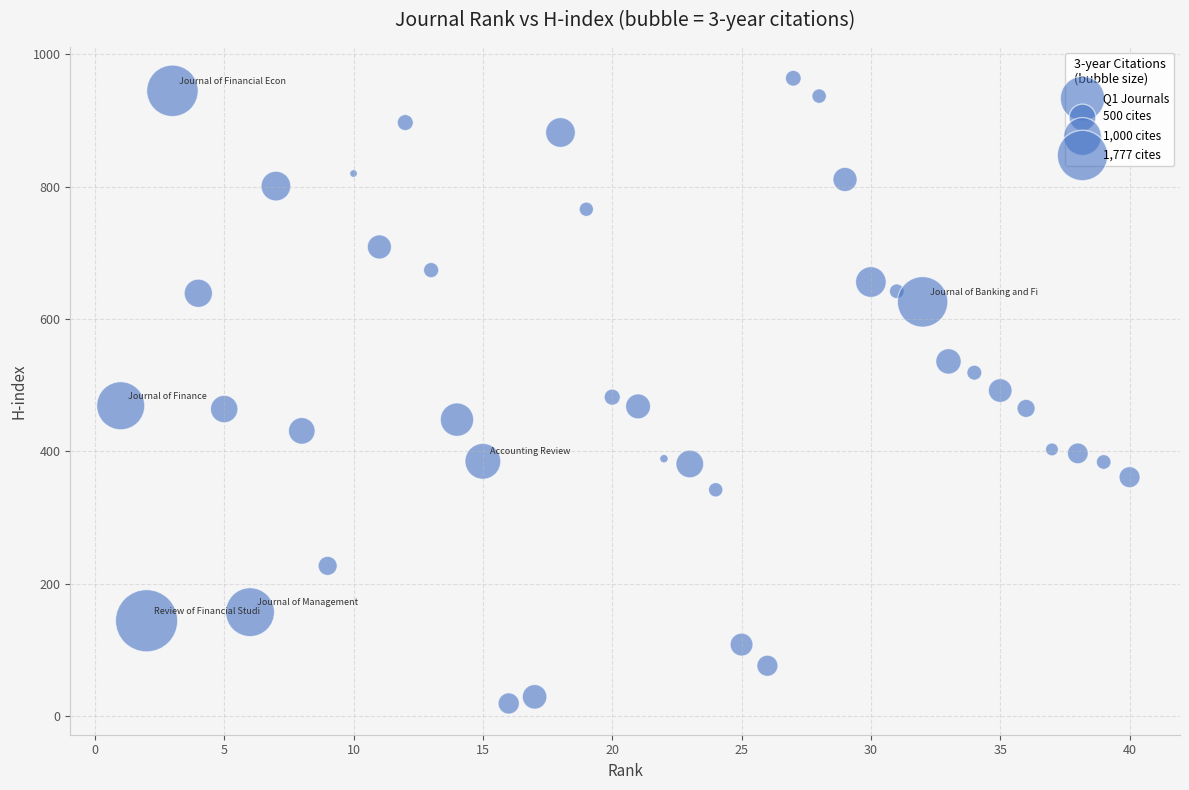

What is the range of Y values (max minus min)?

945